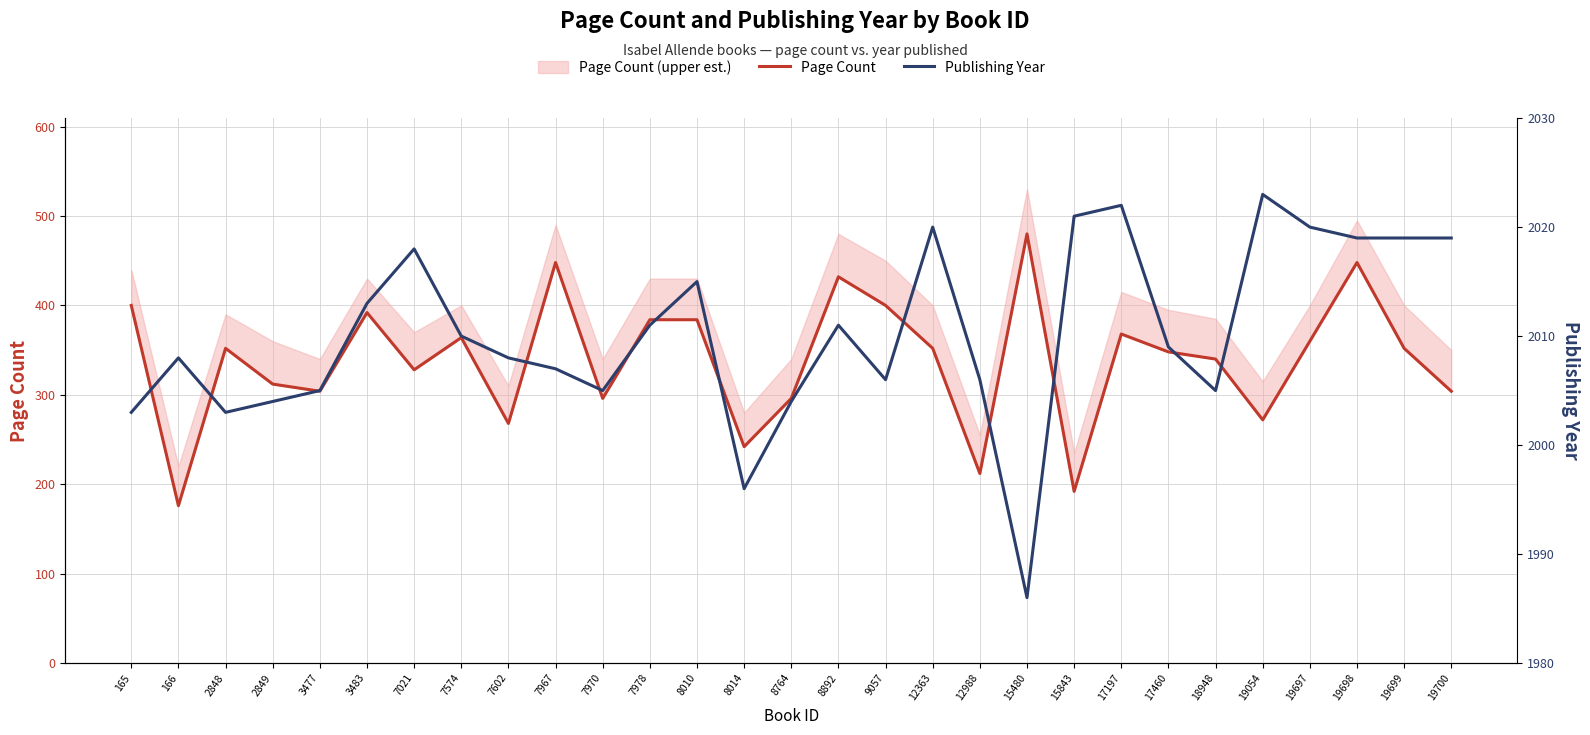

In Page Count, how many points are lower than both neighbors (excluding endpoints)?

9